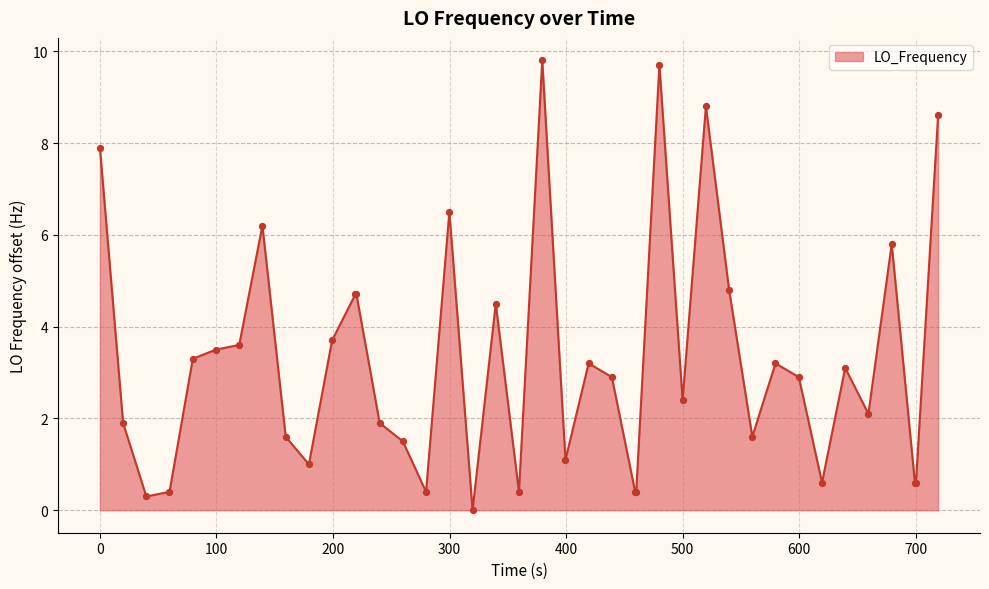

What is the difference between the maximum and minimum values?

9.8